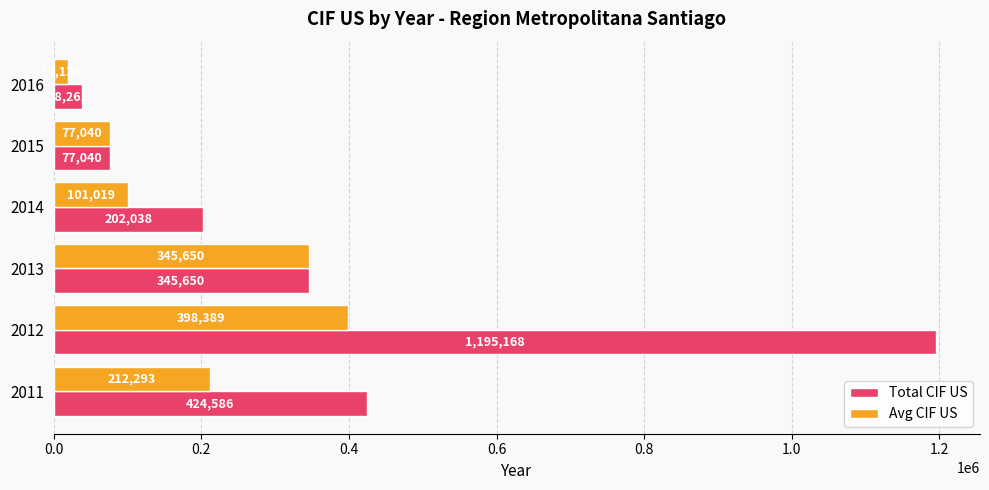

How many values in the Avg CIF US series exceed 212292?

3